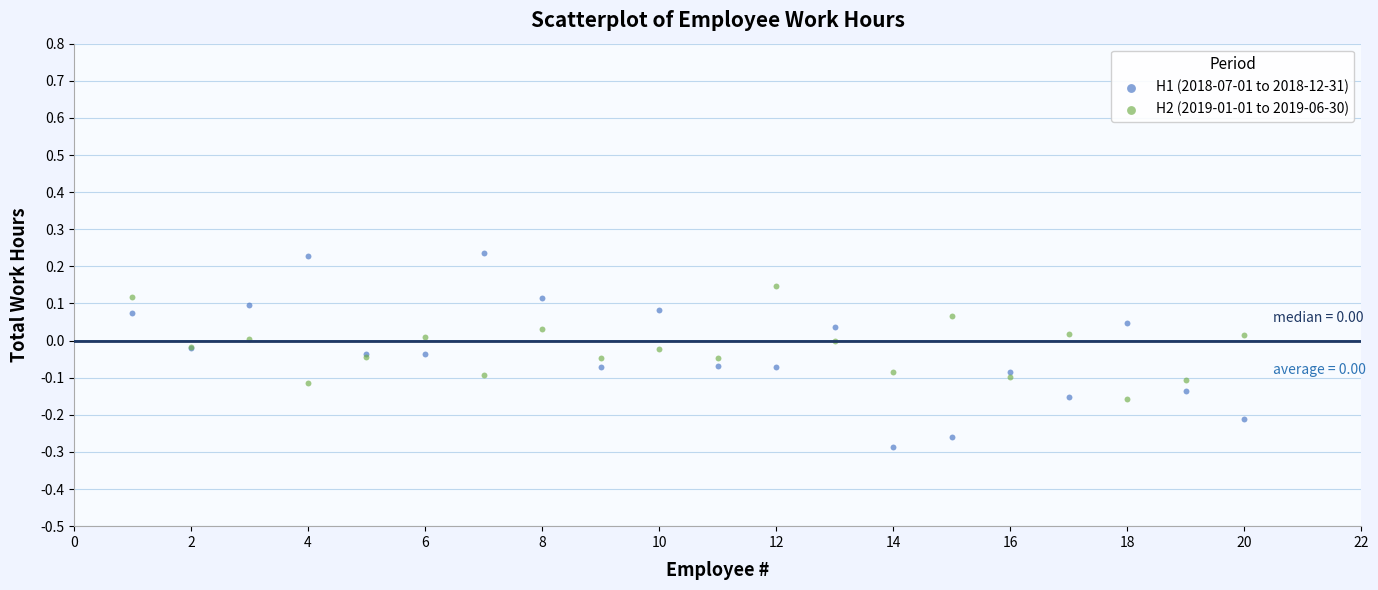

Which series reaches the minimum Y coordinate?

H1 (2018-07-01 to 2018-12-31)